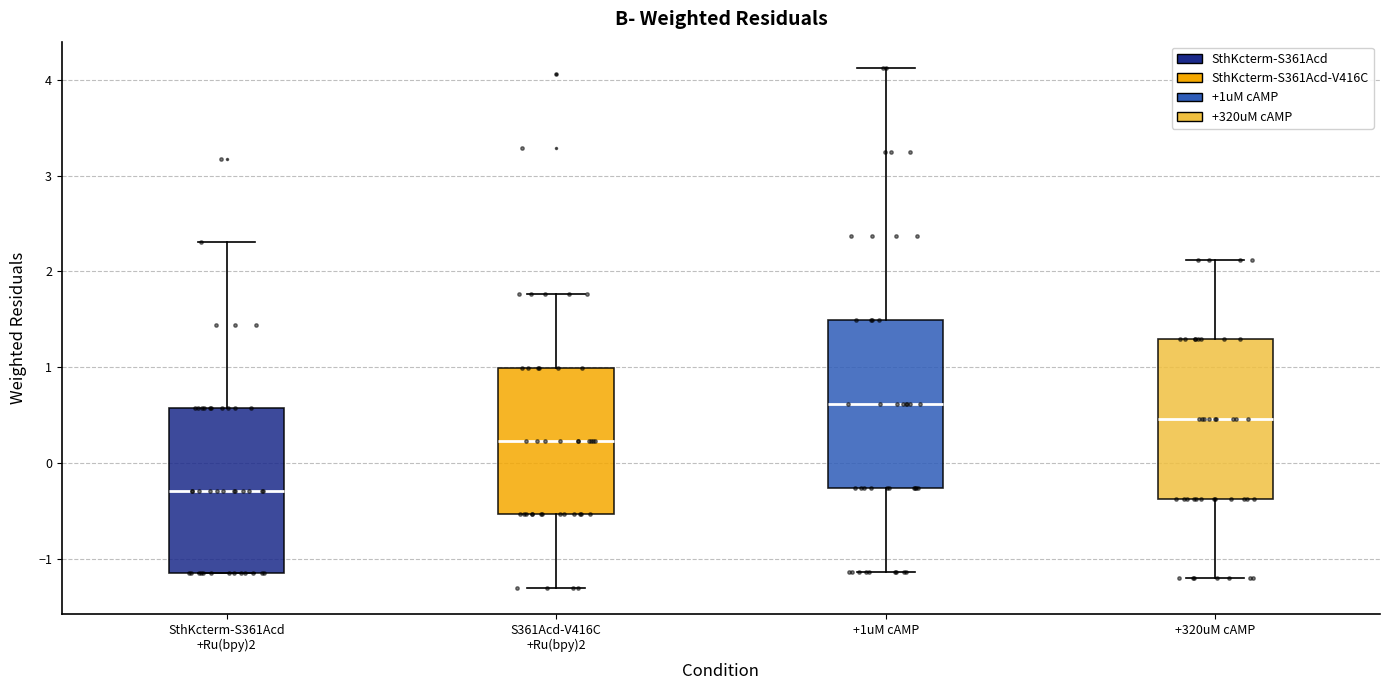

Where is the lower edge of the box for S361Acd-V416C +Ru(bpy)2 on the y-axis? The values are not printed on the chart, so give them approximately, as read against the axis.

-0.5